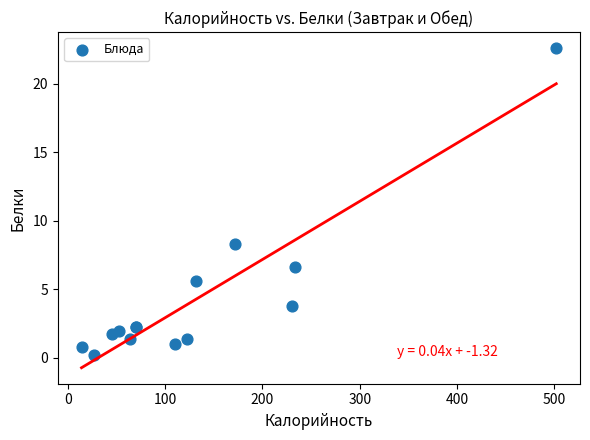

What Y value in the scatter plot is closest to 11?

8.3